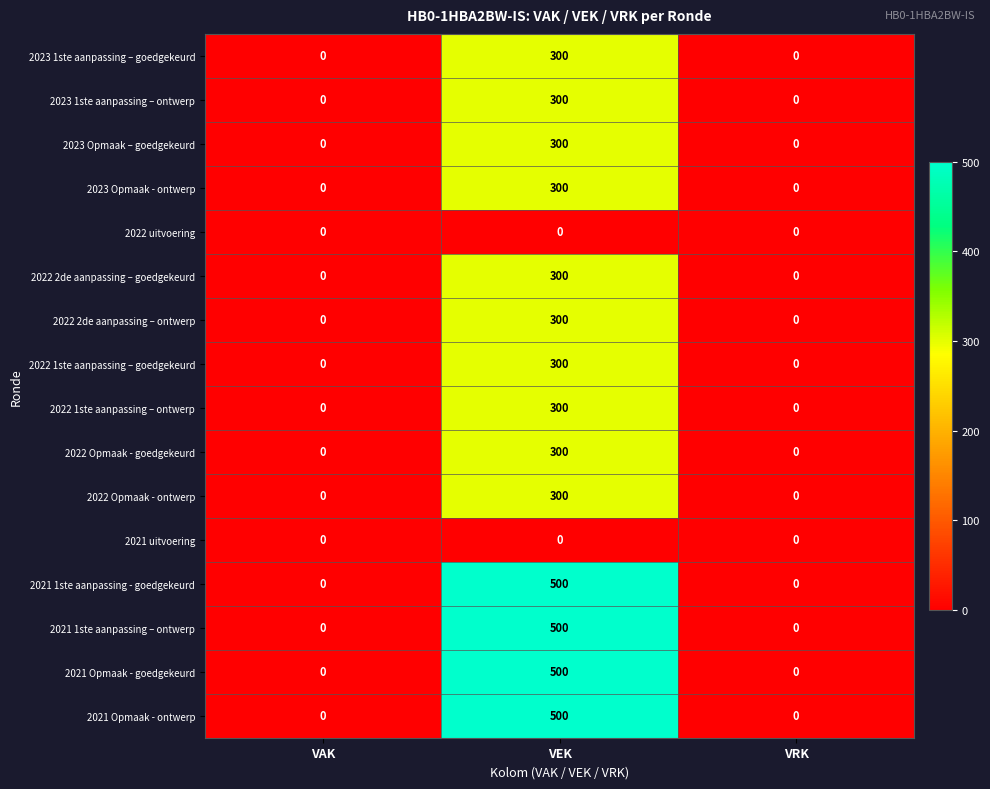

How many series are shown in this chart?

16